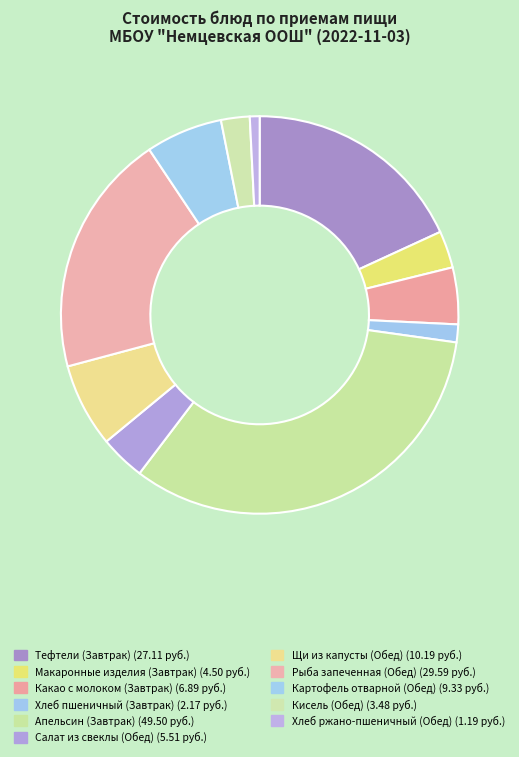

Combined, do Хлеб ржано-пшеничный (Обед) and Салат из свеклы (Обед) account for over 50%?

No